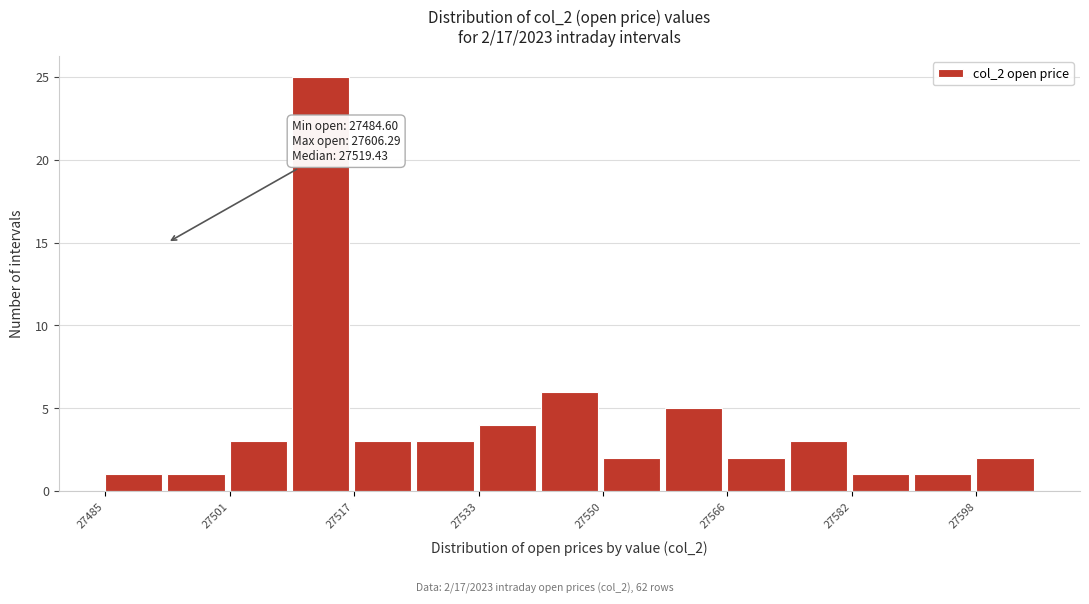

Over which range of the x-axis is the bar tallest?

27508 to 27518